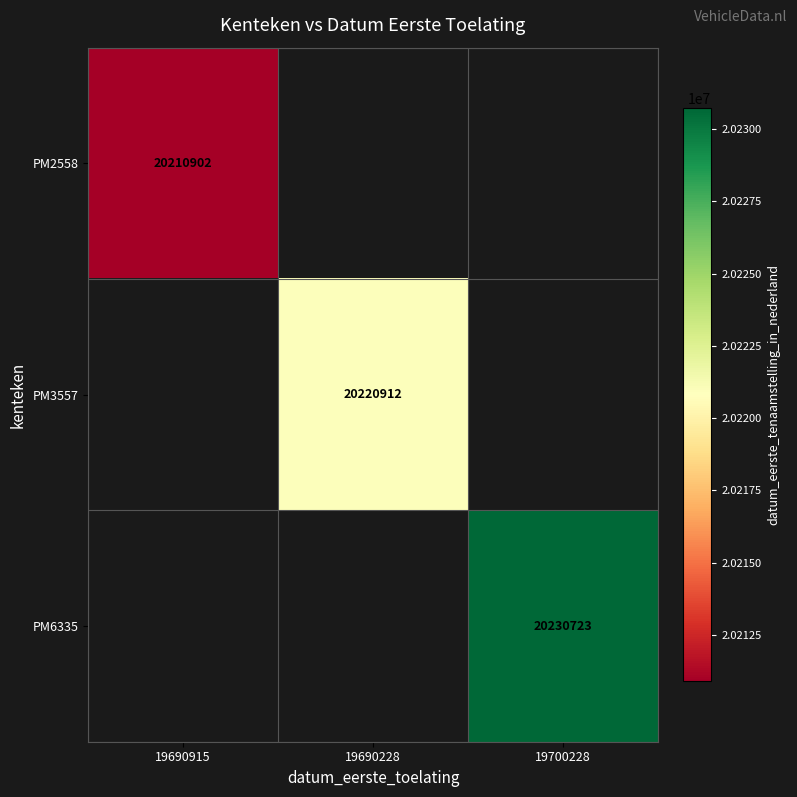

Is it true that PM3557 equals 6032322 at 19690228?

False